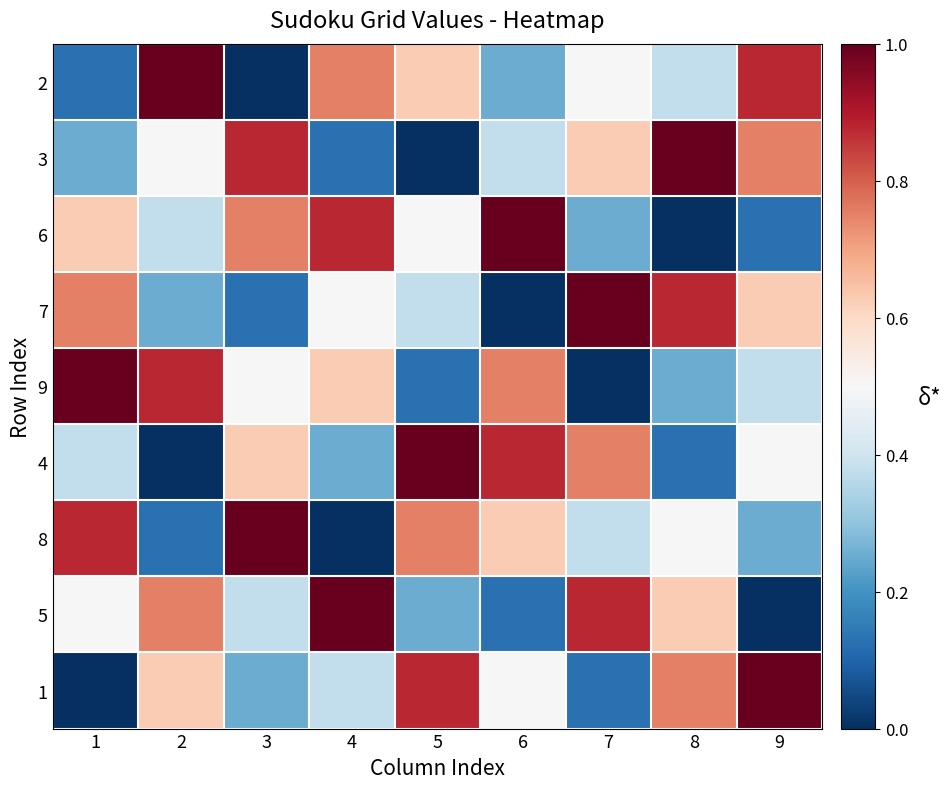

How many categories are shown in the chart?

9